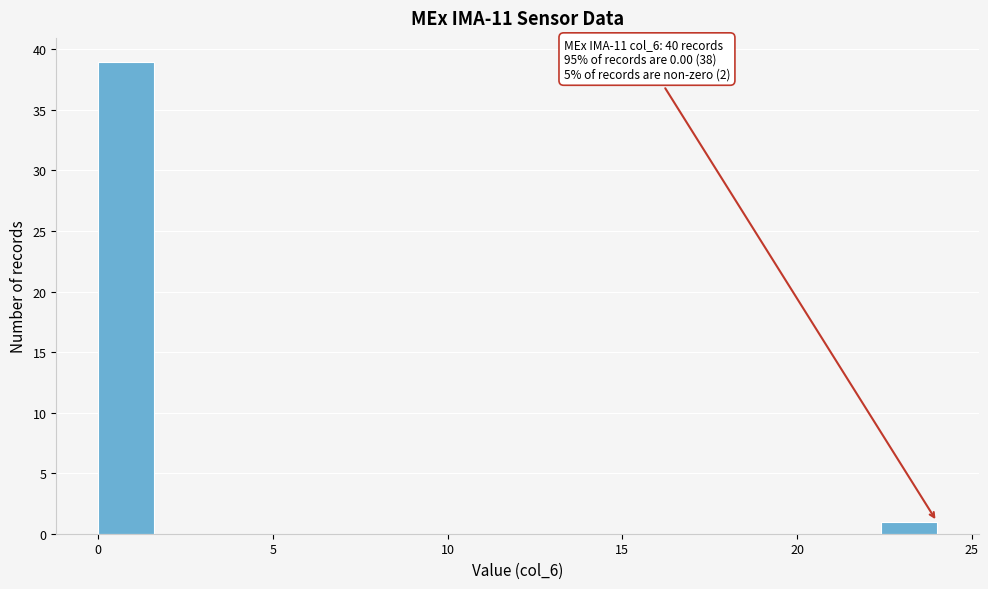

Read against the x-axis, roughly where is the centre of the tallest bar?

1.0